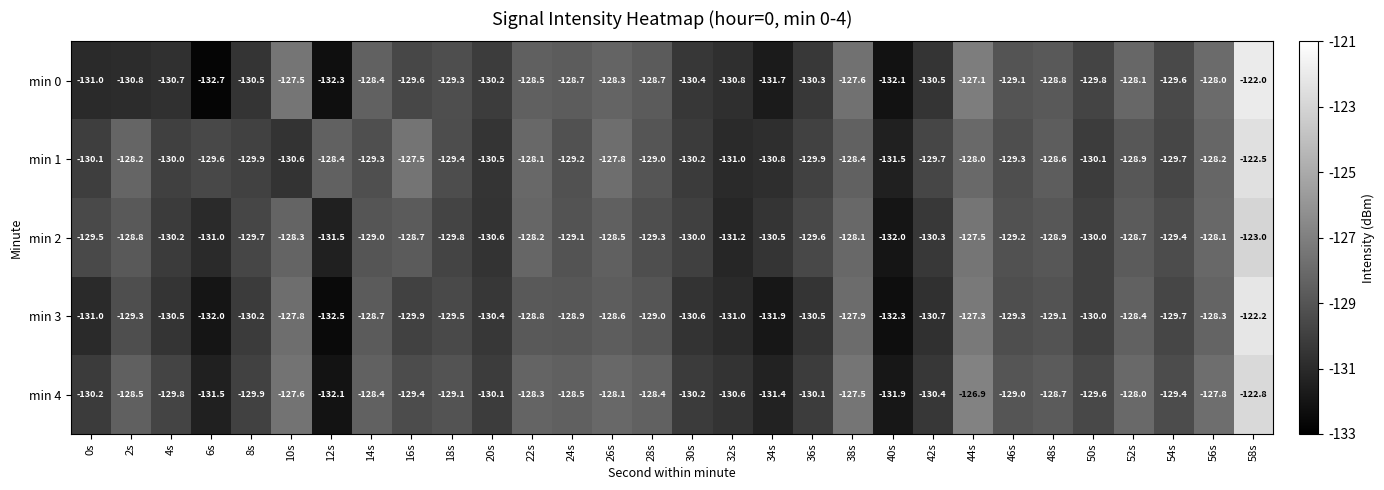

What is the greatest value displayed?

-122.0